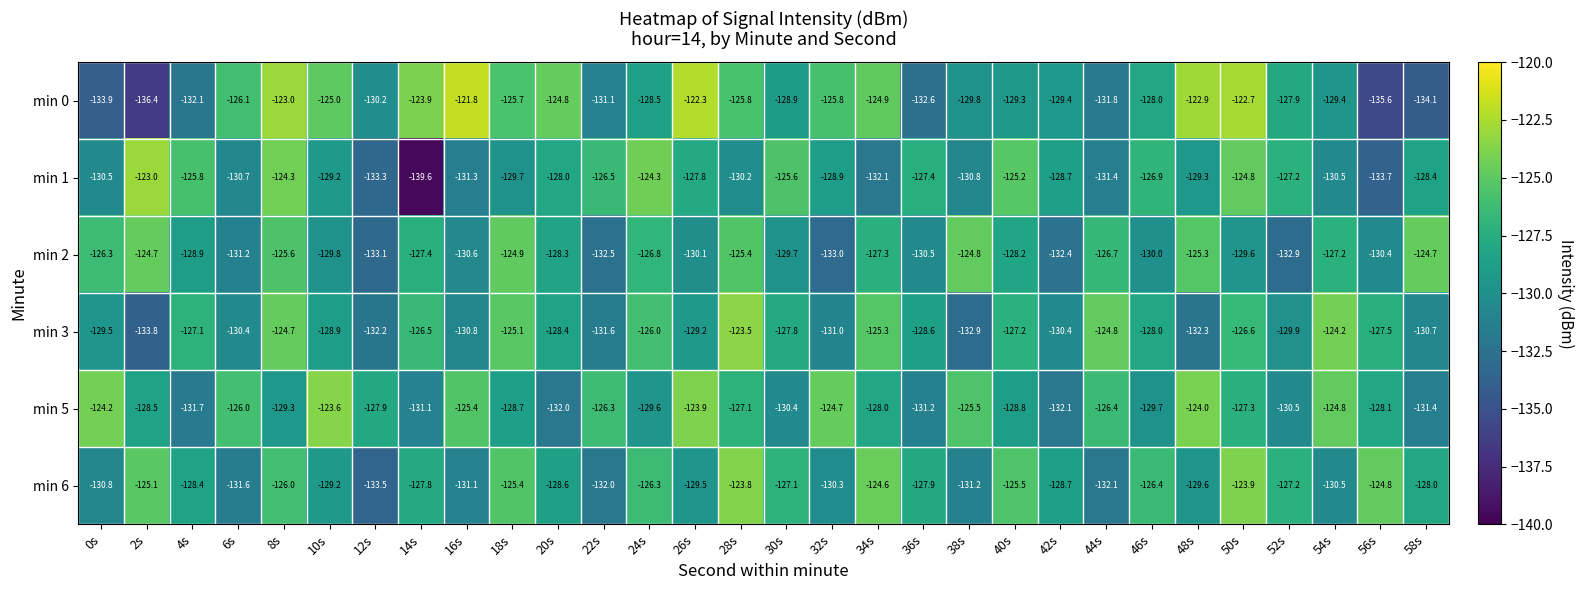

At which category is the sum across all series the highest?

8s